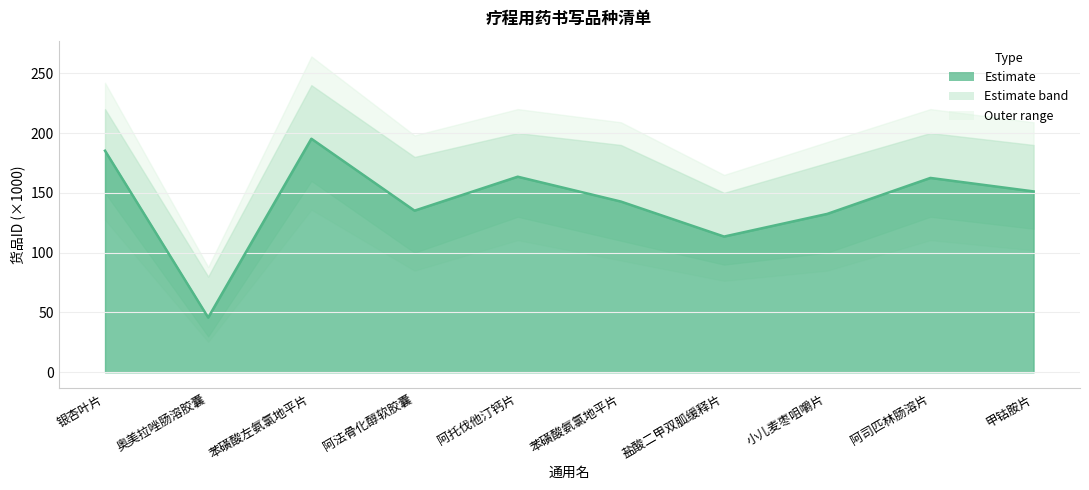

True or false: the data shows 207.8 at 小儿麦枣咀嚼片.

False